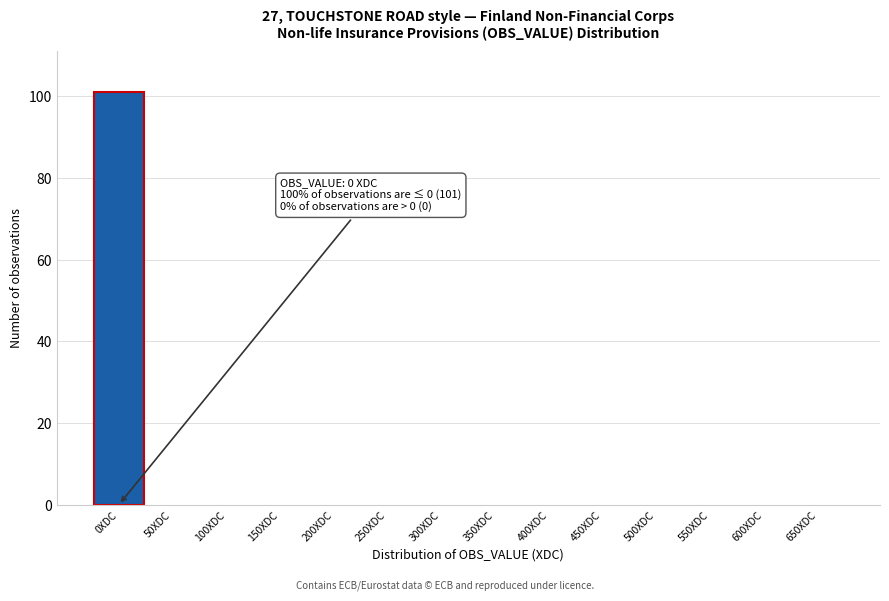

Which range on the x-axis has the tallest bar?

-25 to 25